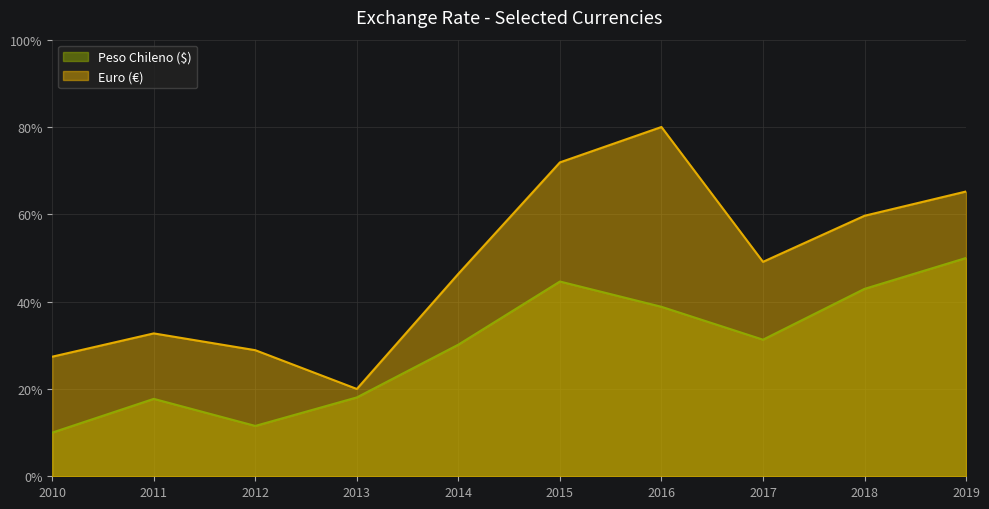

What is the sum of all Peso Chileno ($) values?

295.1